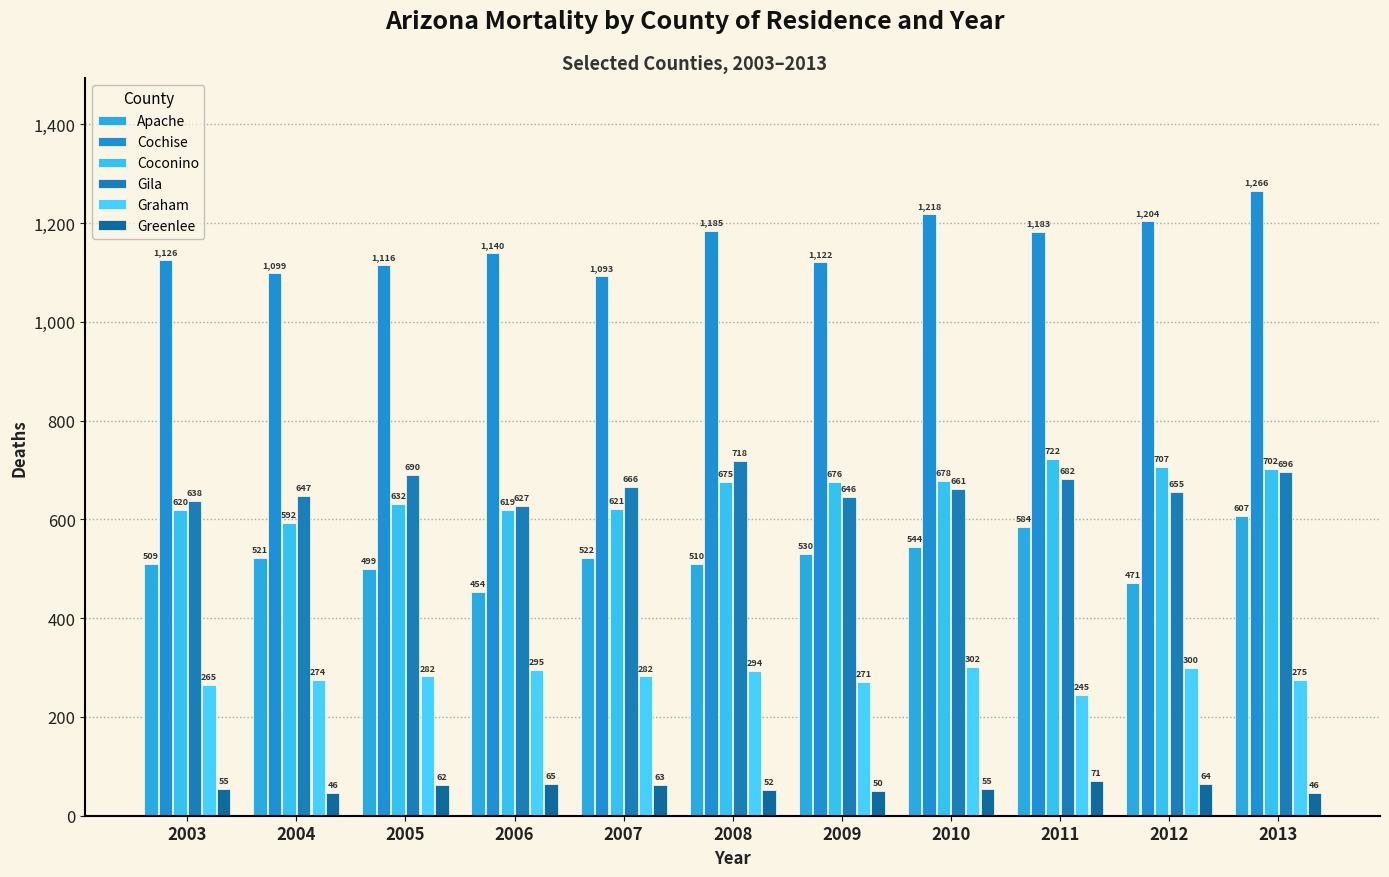

Reading left to right, what are all the values shown in this chart?

Apache: 2003=509	2004=521	2005=499	2006=454	2007=522	2008=510	2009=530	2010=544	2011=584	2012=471	2013=607
Cochise: 2003=1126	2004=1099	2005=1116	2006=1140	2007=1093	2008=1185	2009=1122	2010=1218	2011=1183	2012=1204	2013=1266
Coconino: 2003=620	2004=592	2005=632	2006=619	2007=621	2008=675	2009=676	2010=678	2011=722	2012=707	2013=702
Gila: 2003=638	2004=647	2005=690	2006=627	2007=666	2008=718	2009=646	2010=661	2011=682	2012=655	2013=696
Graham: 2003=265	2004=274	2005=282	2006=295	2007=282	2008=294	2009=271	2010=302	2011=245	2012=300	2013=275
Greenlee: 2003=55	2004=46	2005=62	2006=65	2007=63	2008=52	2009=50	2010=55	2011=71	2012=64	2013=46